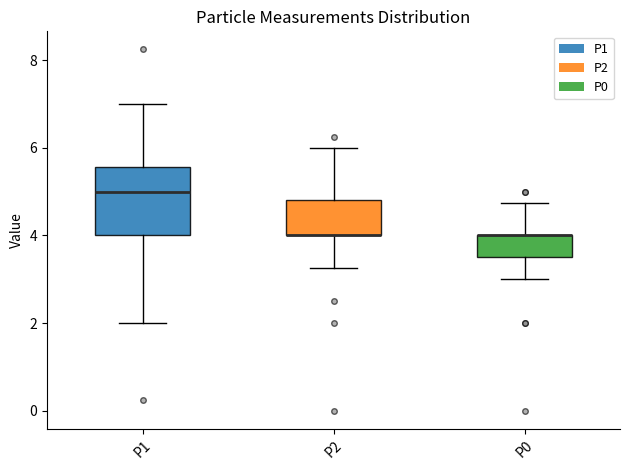

Reading left to right, read every box against the y-axis: the position of its median line, the range the box covers, and the ends of its whiskers. The values are not printed on the chart, so give them approximately, as read against the axis.

P1: median 5.0, box 4.0 to 5.6, whiskers 2.0 to 7.0
P2: median 4.0 (drawn on the box's lower edge), box 4.0 to 4.8, whiskers 3.2 to 6.0
P0: median 4.0 (drawn on the box's upper edge), box 3.6 to 4.0, whiskers 3.0 to 4.8